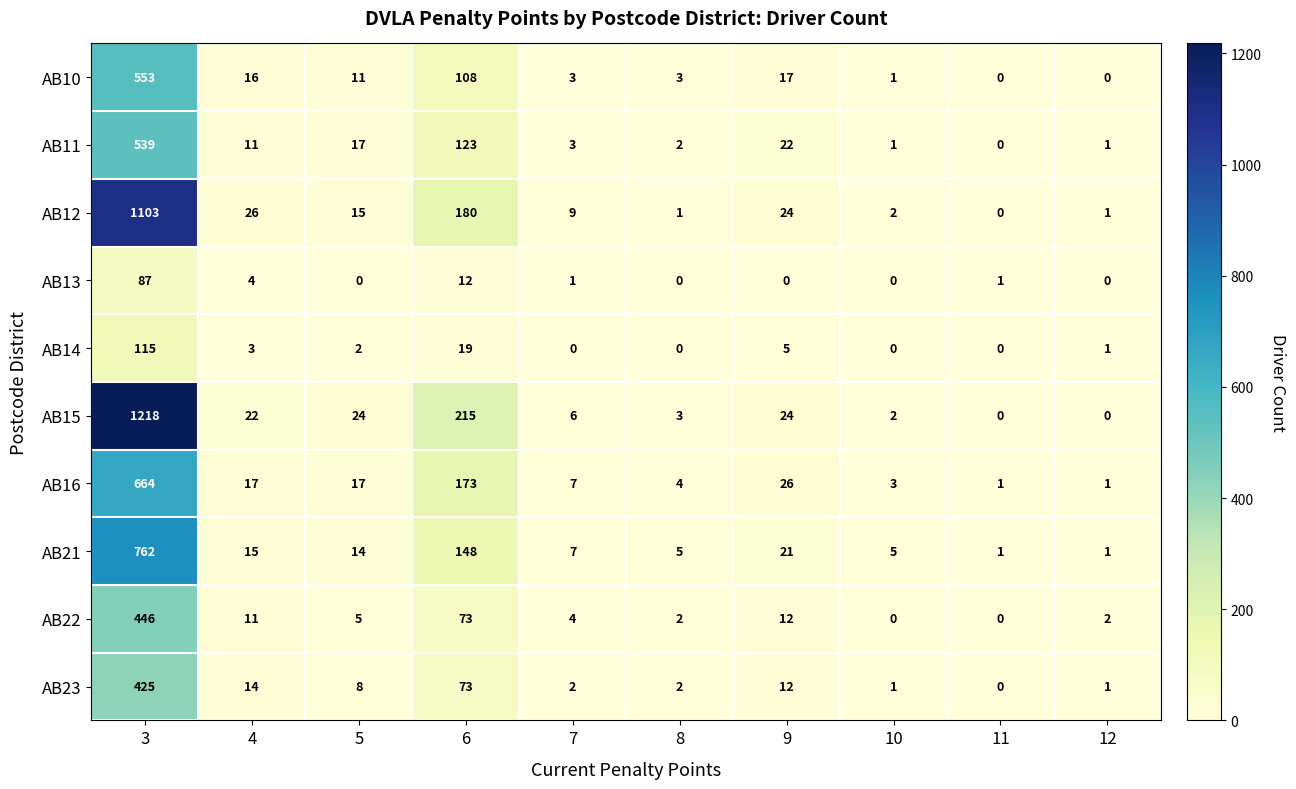

Which series has the largest total across all categories?

AB15